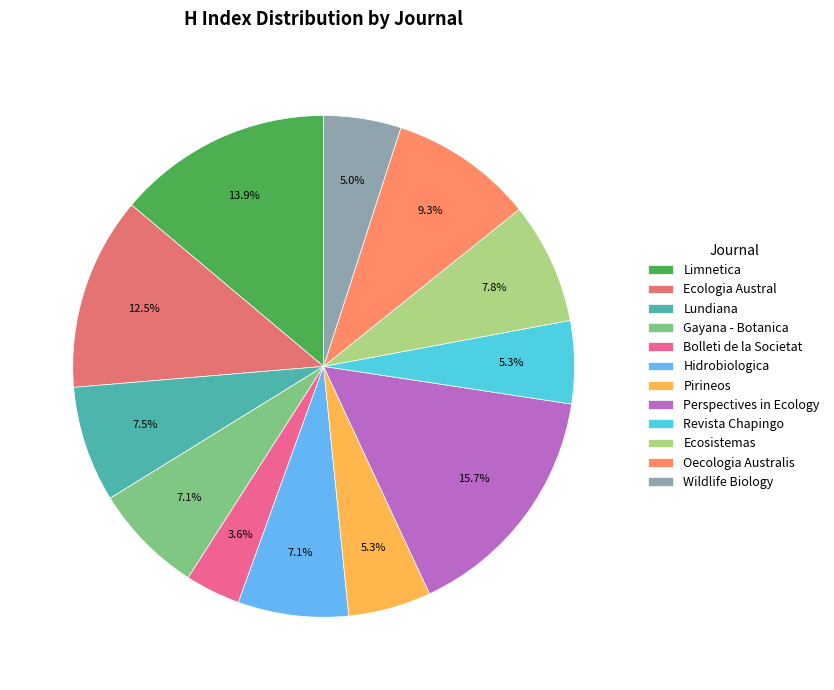

Which category has the biggest portion of the pie?

Perspectives in Ecology